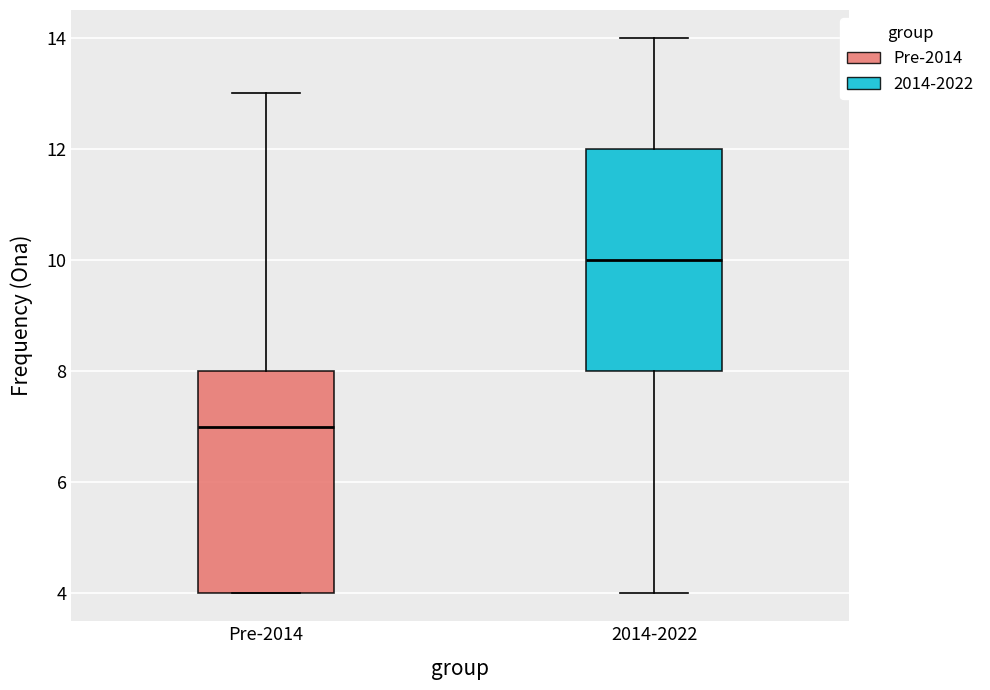

Reading left to right, read every box against the y-axis: the position of its median line, the range the box covers, and the ends of its whiskers. The values are not printed on the chart, so give them approximately, as read against the axis.

Pre-2014: median 7, box 4 to 8, whiskers 4 to 13
2014-2022: median 10, box 8 to 12, whiskers 4 to 14